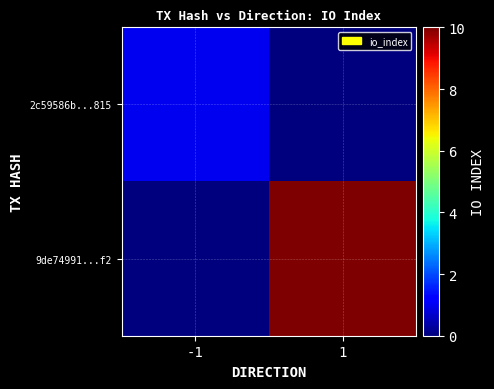

At how many categories does at least one series exceed 0?

2